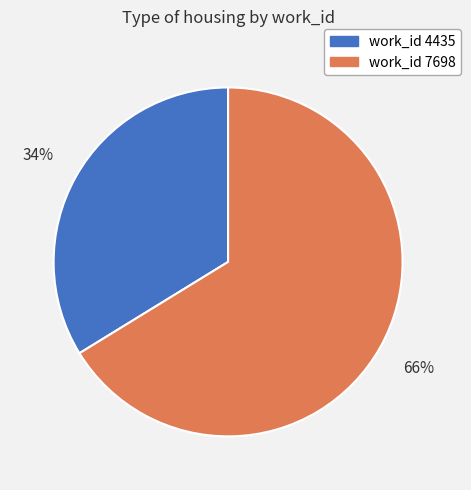

The work_id 4435 slice represents 29% of the pie. True or false?

False